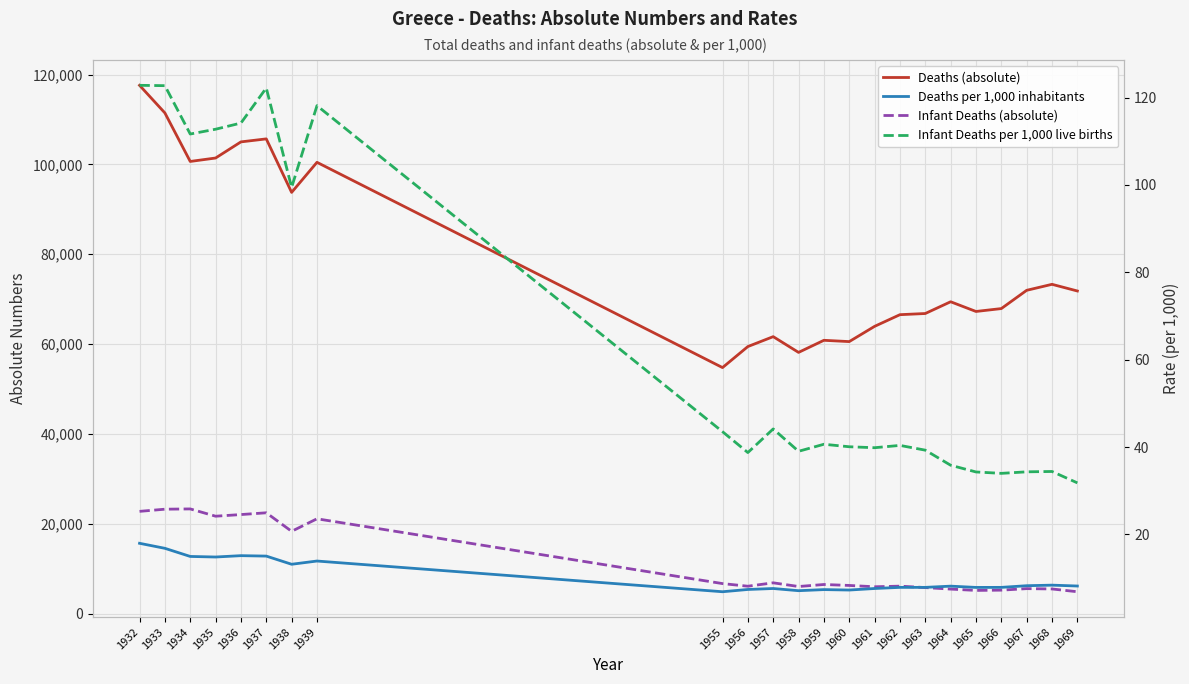

Does the chart display data point markers on the line(s)?

No